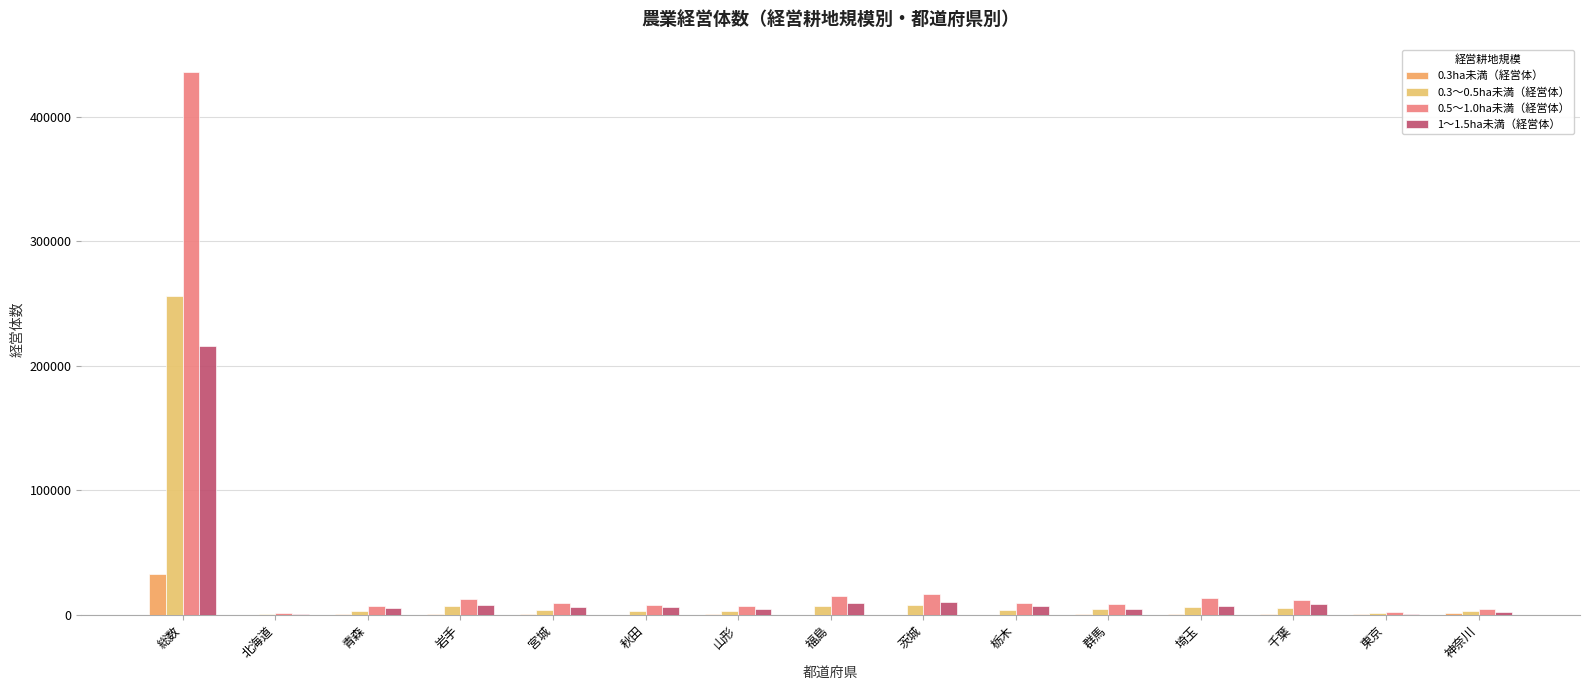

What is the highest value of the 0.3～0.5ha未満（経営体） series?

256106